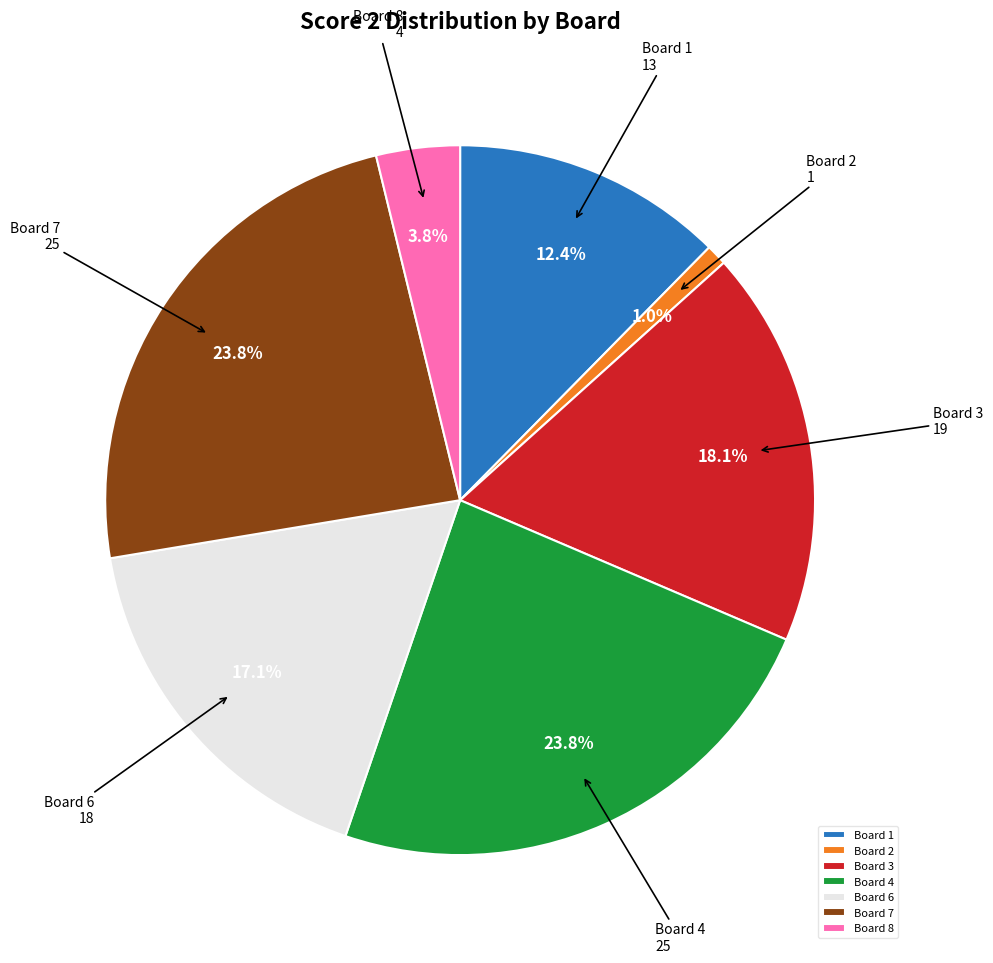

How many segments does this pie chart have?

7